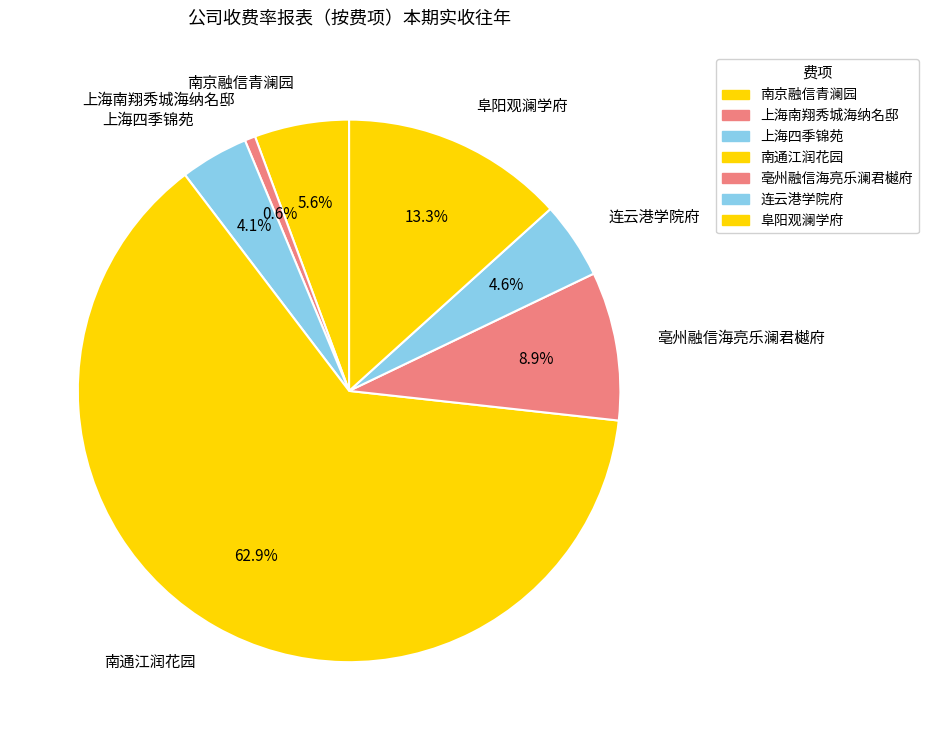

Does 连云港学院府 represent more than half of the total?

No